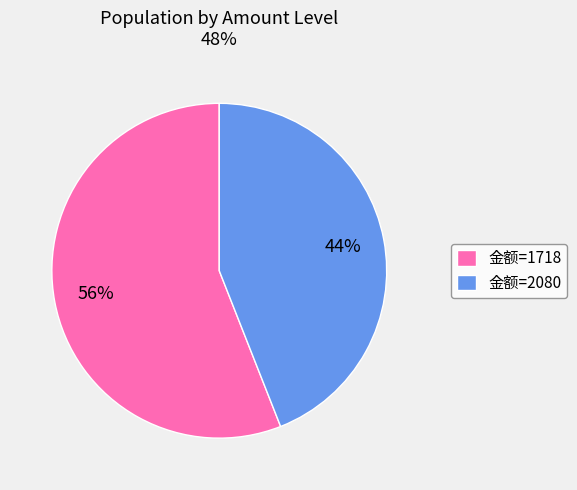

Which has a higher value, 金额=1718 or 金额=2080?

金额=1718